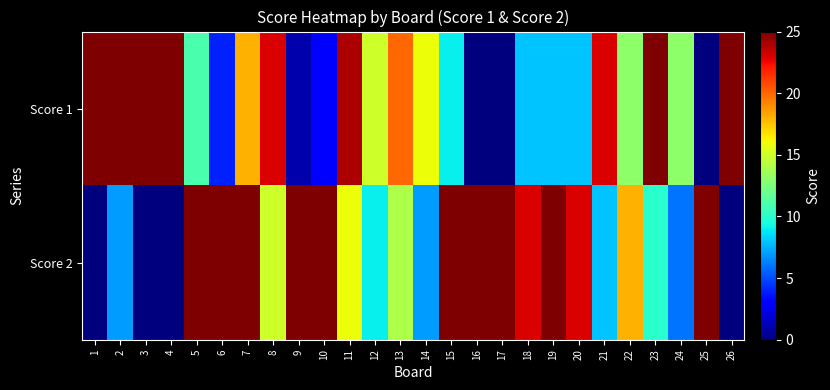

Which has a higher value, 3 or 18?

3